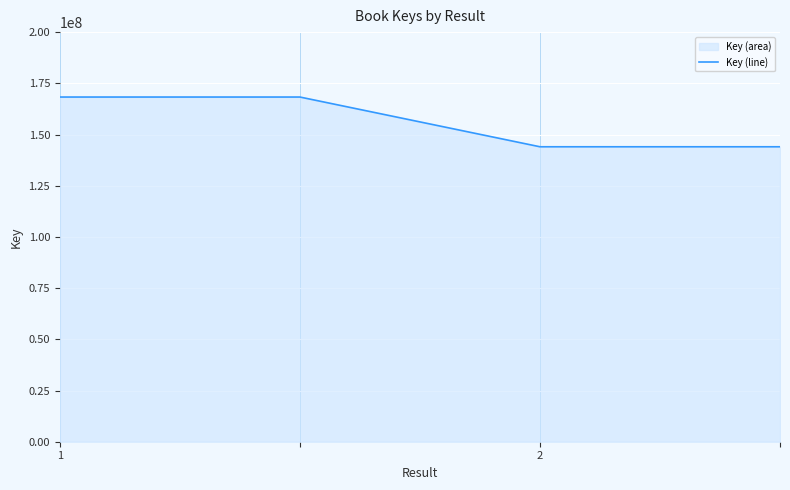

What is the average value?

156157362